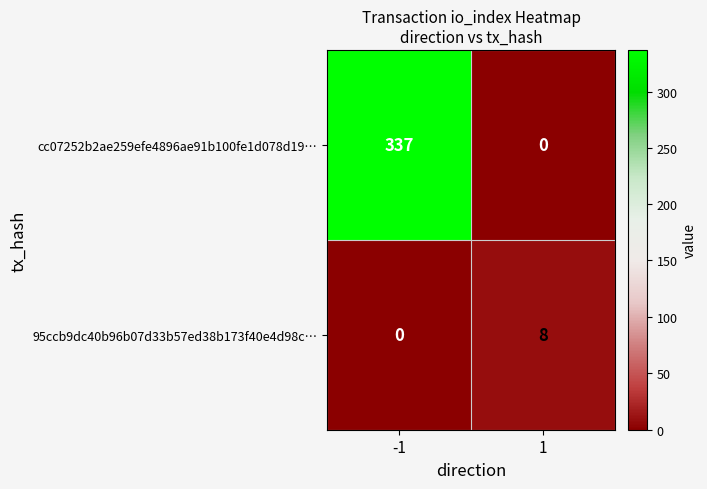

At how many categories does at least one series exceed 219?

1